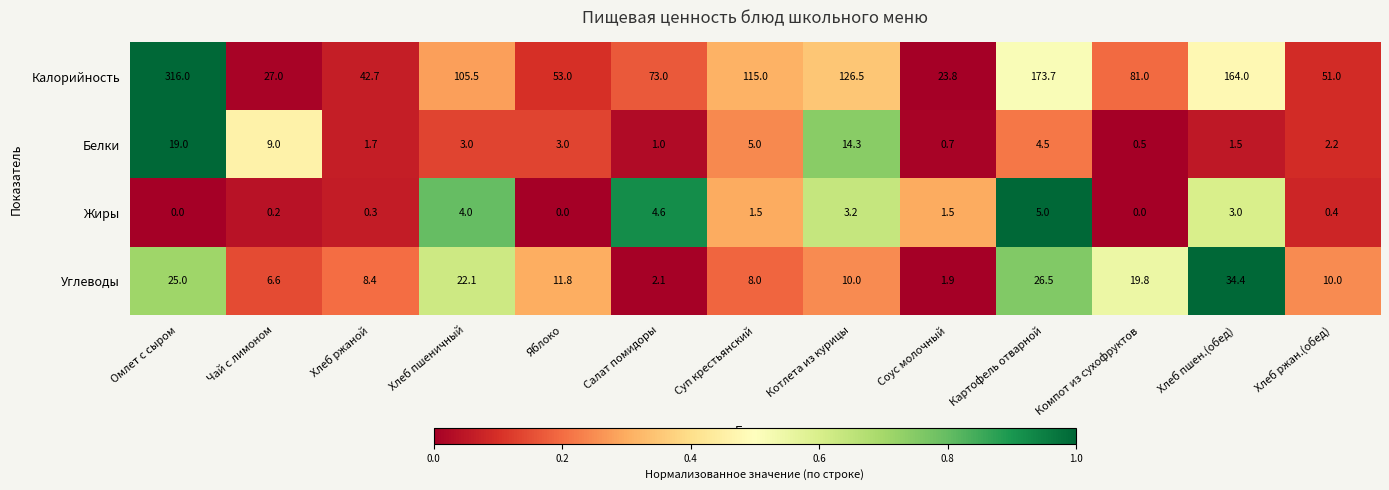

Which series has the largest range (max minus min)?

Калорийность